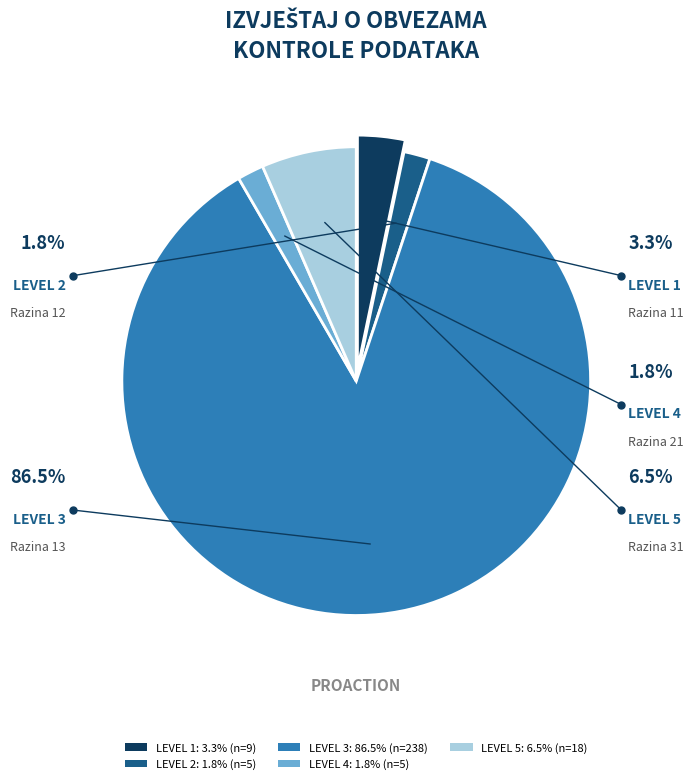

To the nearest percent, what portion does Razina 31
Opće kontrole represent?

7%